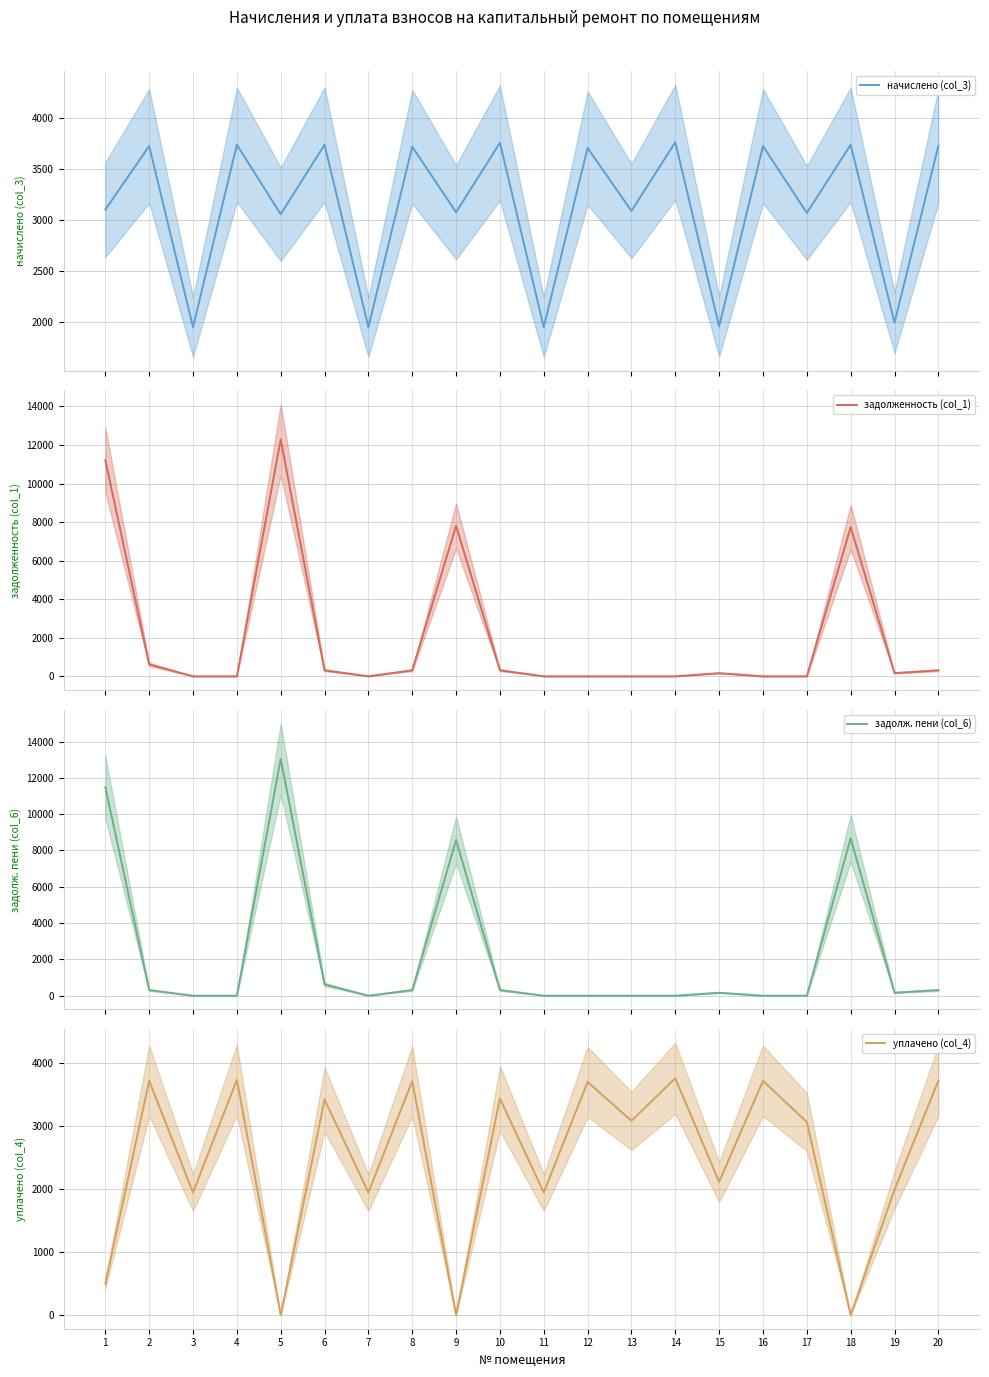

What is the sum of the уплачено (col_4) values at 5 and 19?

1990.7